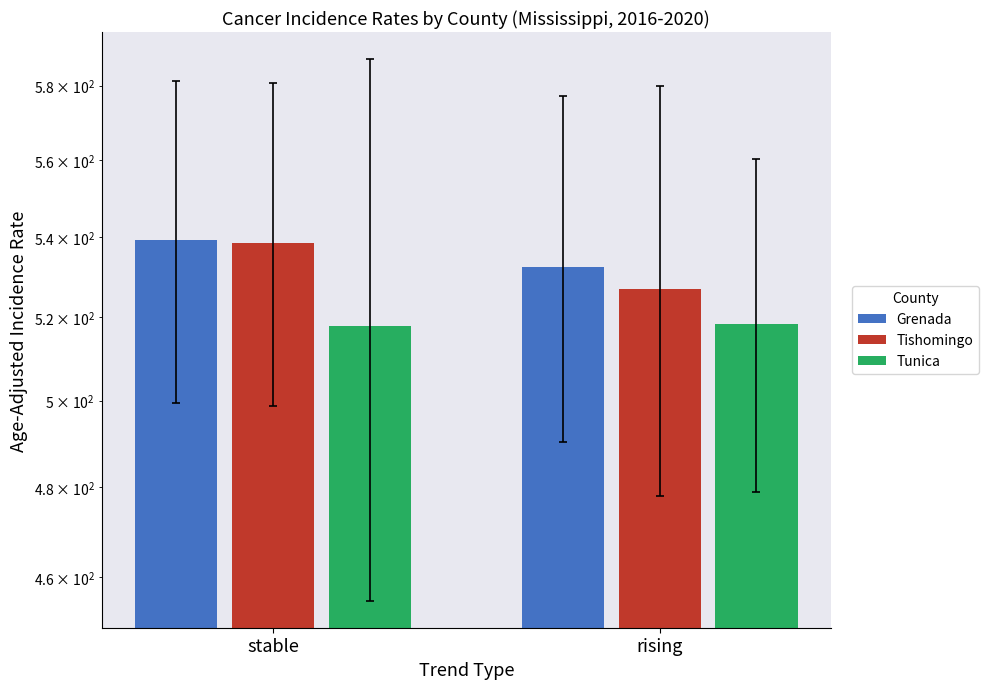

How many values in the Tishomingo series are below 538?

1